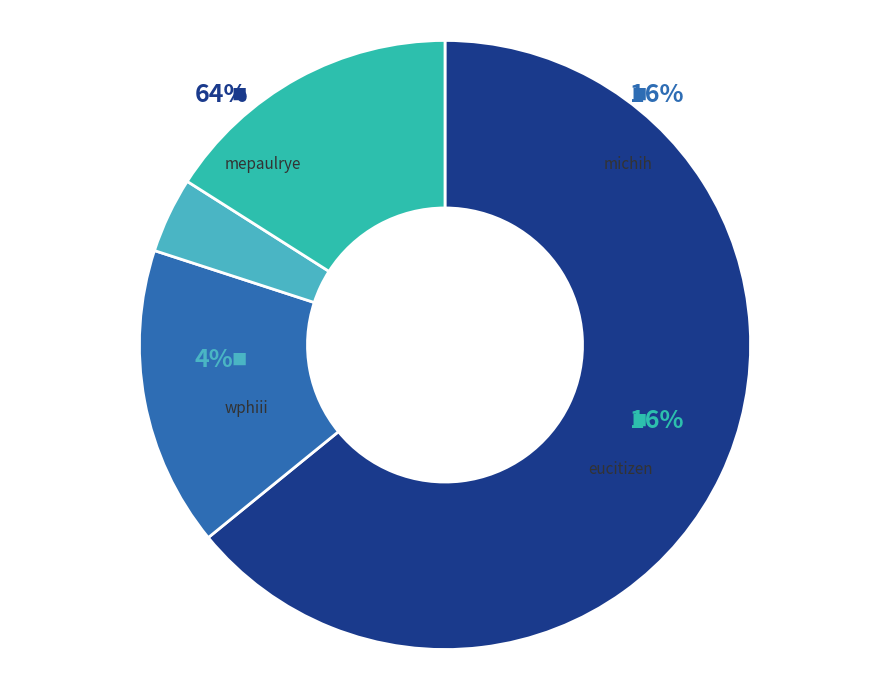

Do mepaulrye and eucitizen together represent more than half of the pie?

Yes